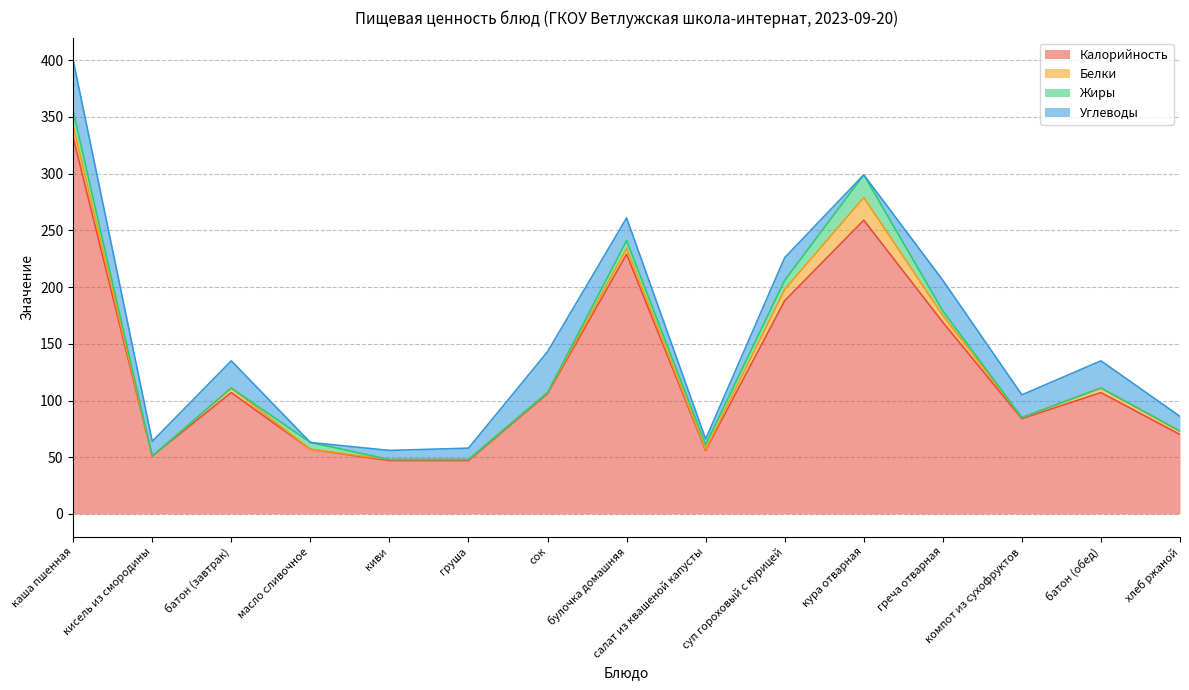

How many data points in Калорийность are less than 106?

7